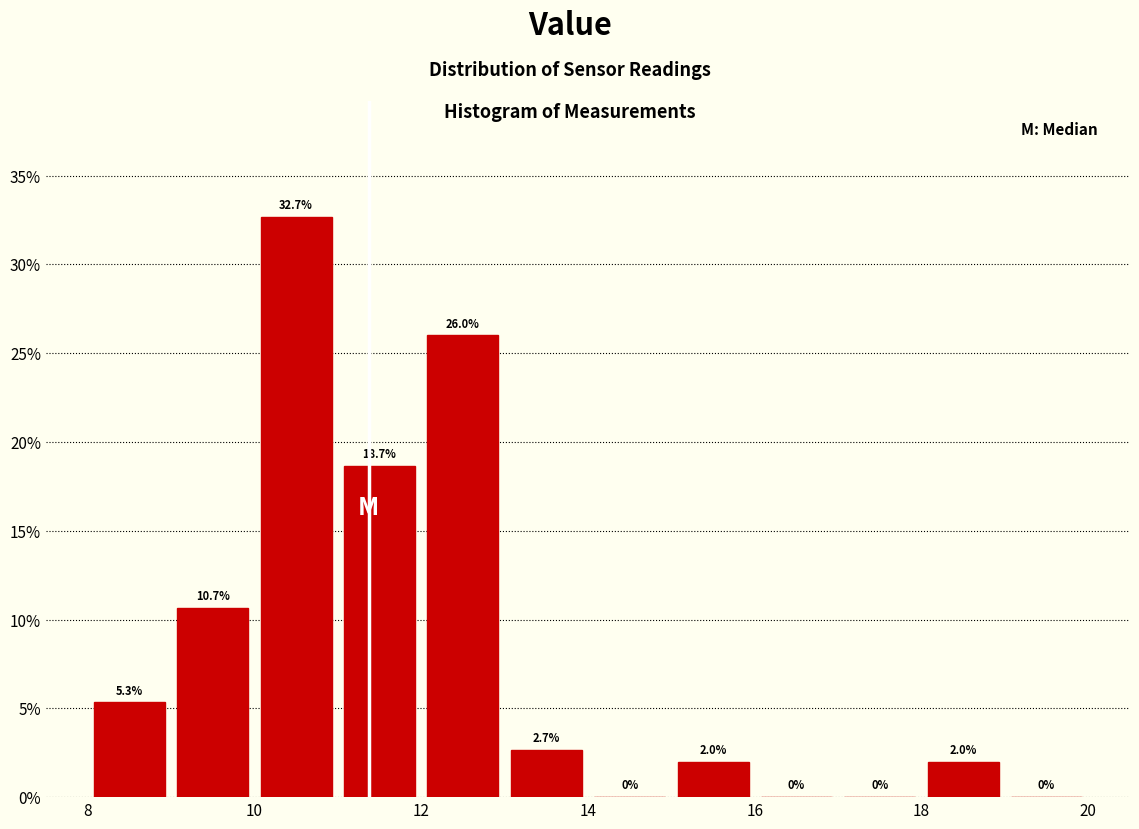

What is the height of the bar covering 18 to 19 on the x-axis?

2.0